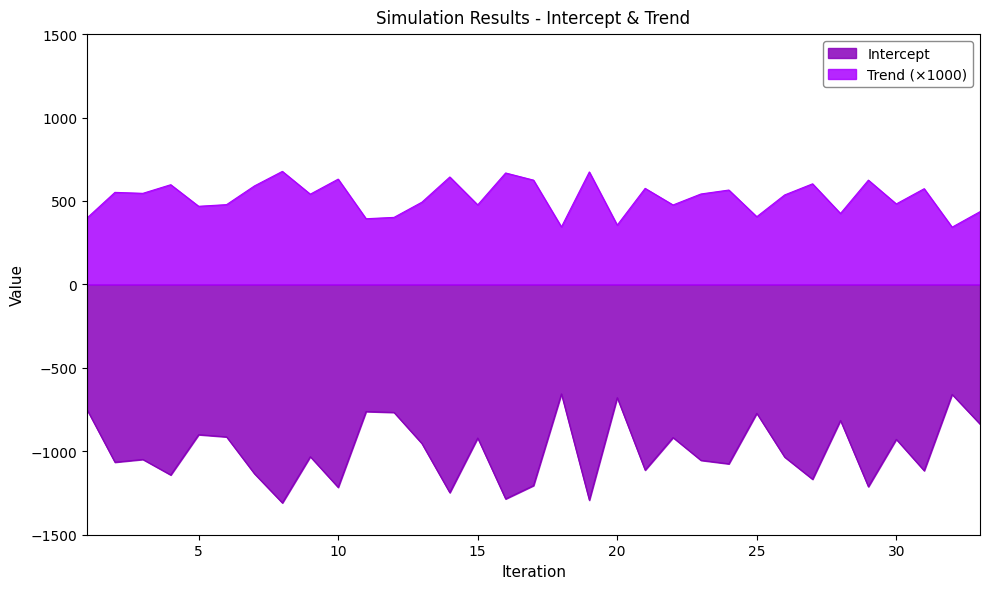

How many lines are shown in the chart?

2